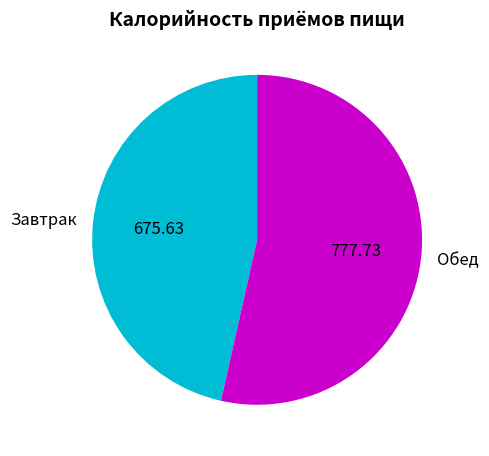

Do Завтрак and Обед together represent more than half of the pie?

Yes